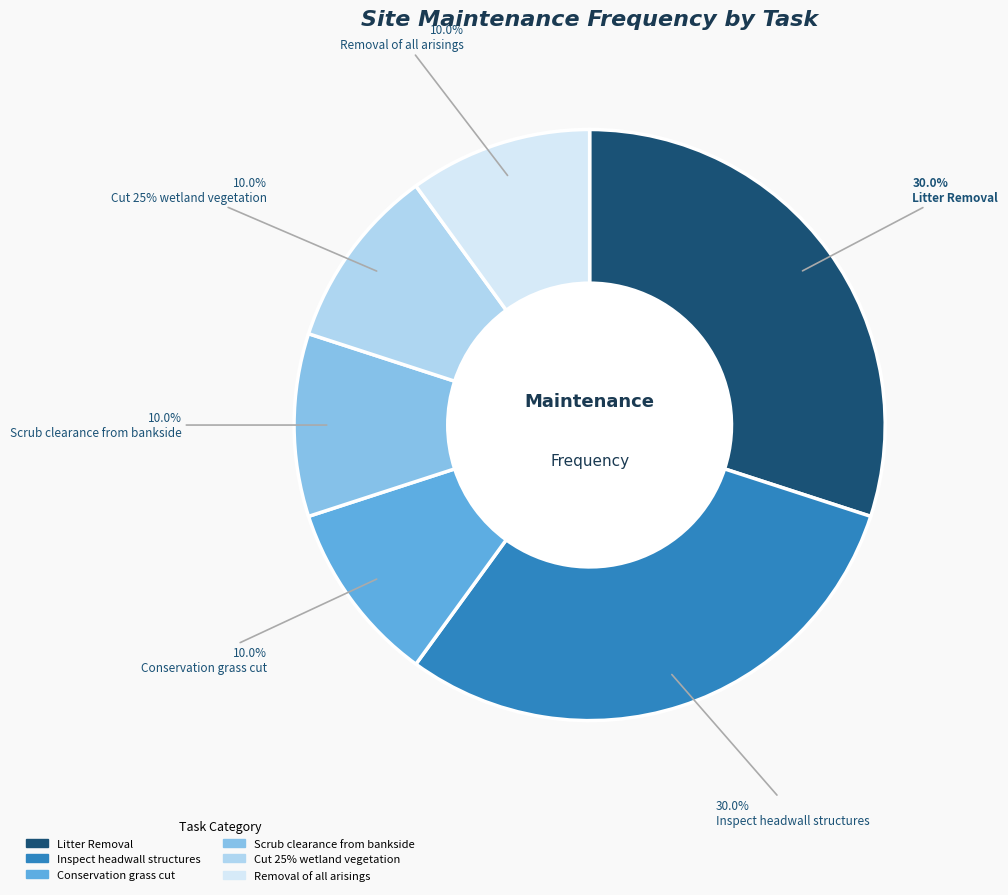

Is Litter Removal the majority of the pie?

No